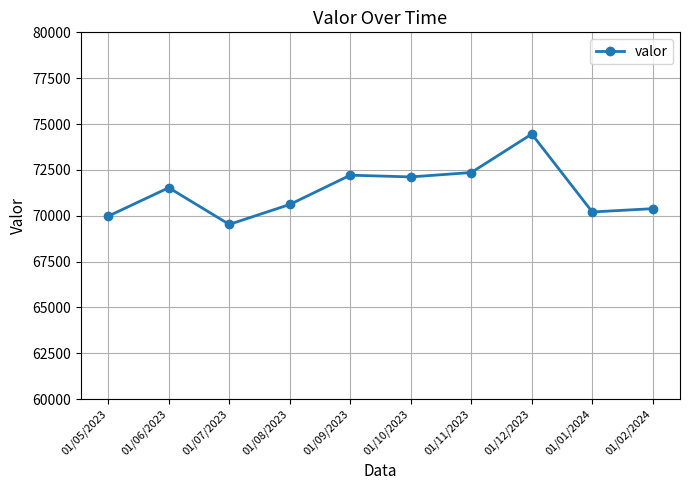

What is the value of the 1st point from the left?

69978